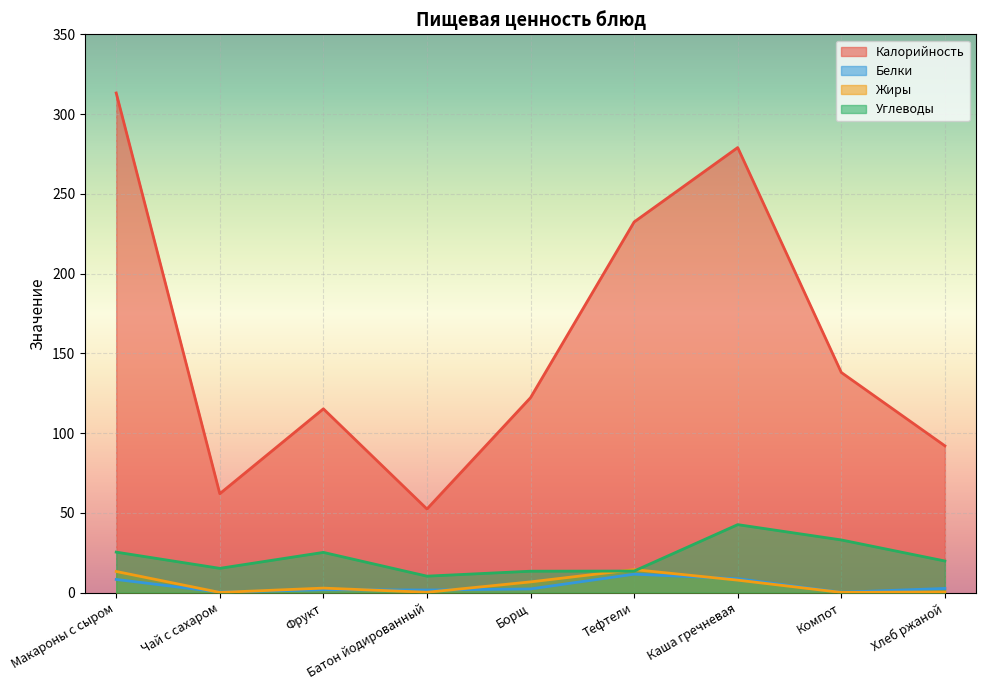

Which series changed the most between Чай с сахаром and Батон йодированный?

Калорийность